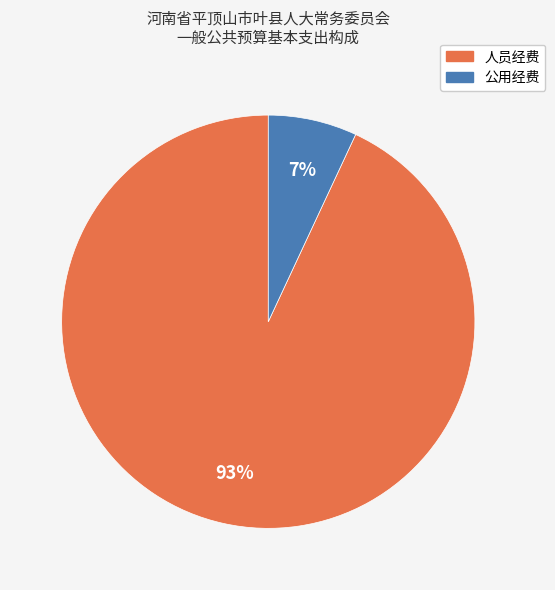

To the nearest percent, what percentage of the pie is 公用经费?

7%